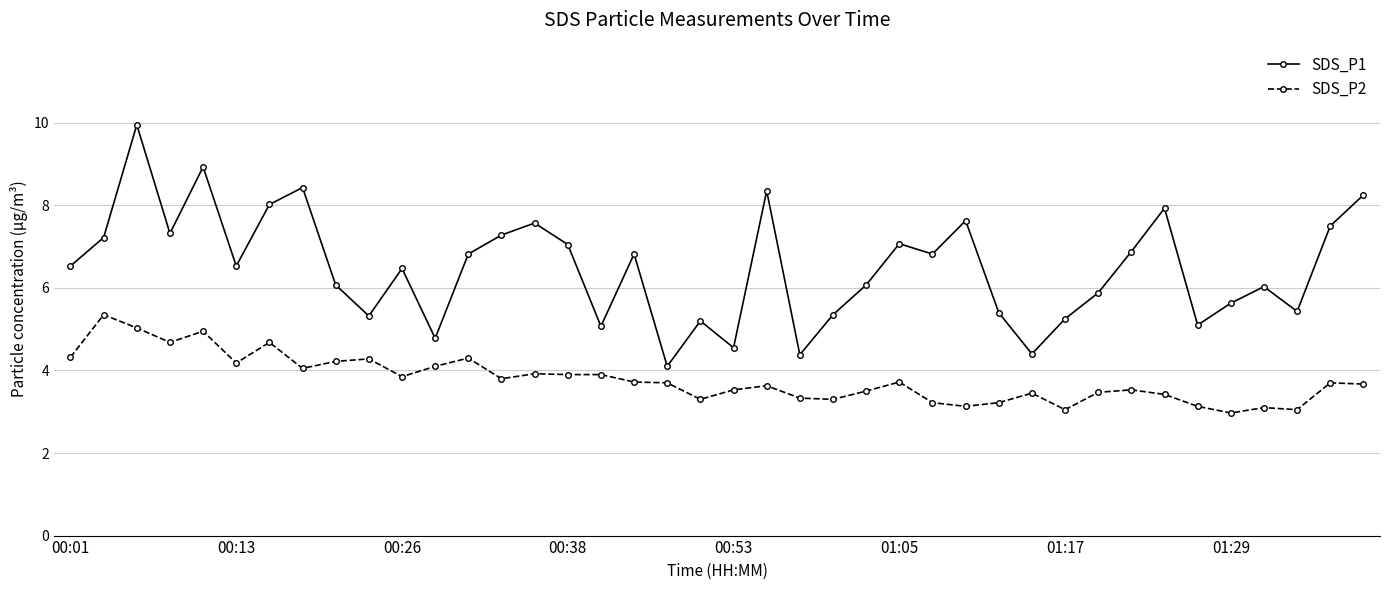

True or false: SDS_P2 has more than 0 interior local peaks.

True